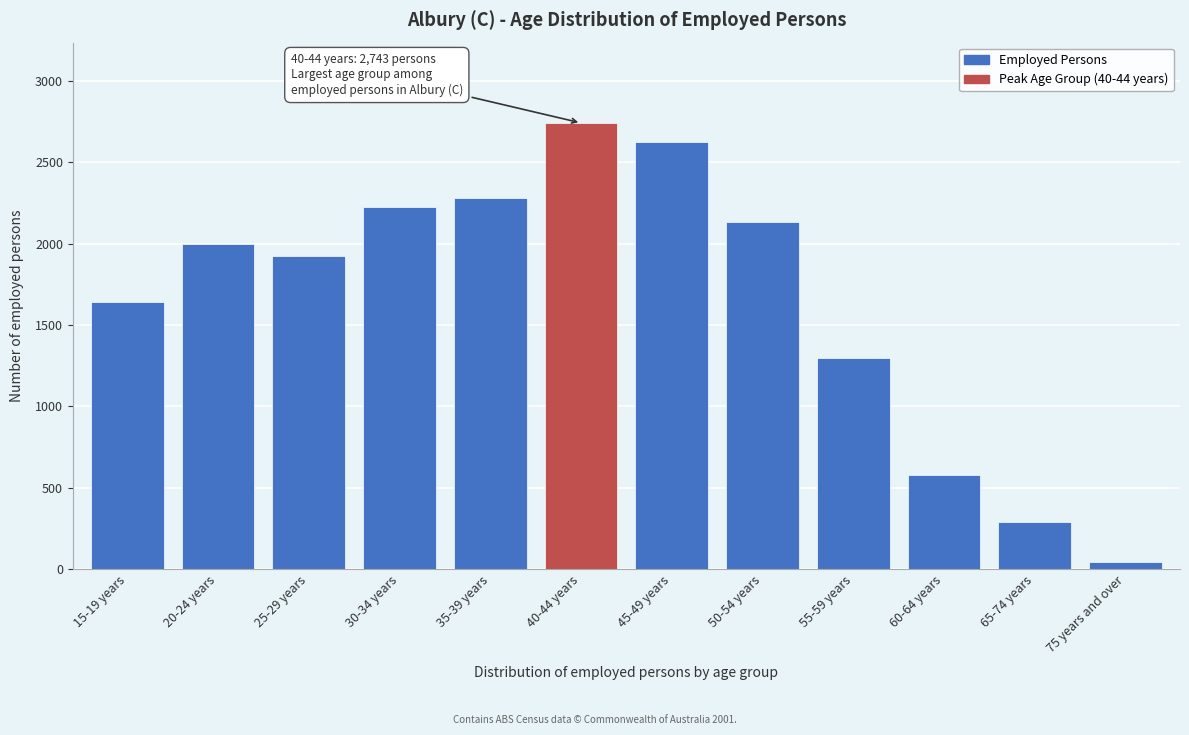

Reading left to right, list all the values displayed in this chart.

15-19 years=1641	20-24 years=1999	25-29 years=1928	30-34 years=2228	35-39 years=2284	40-44 years=2743	45-49 years=2628	50-54 years=2131	55-59 years=1301	60-64 years=581	65-74 years=290	75 years and over=47